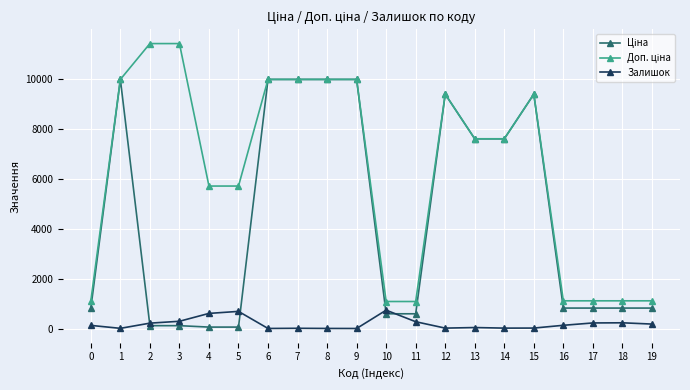

What is the greatest value displayed?

11410.0